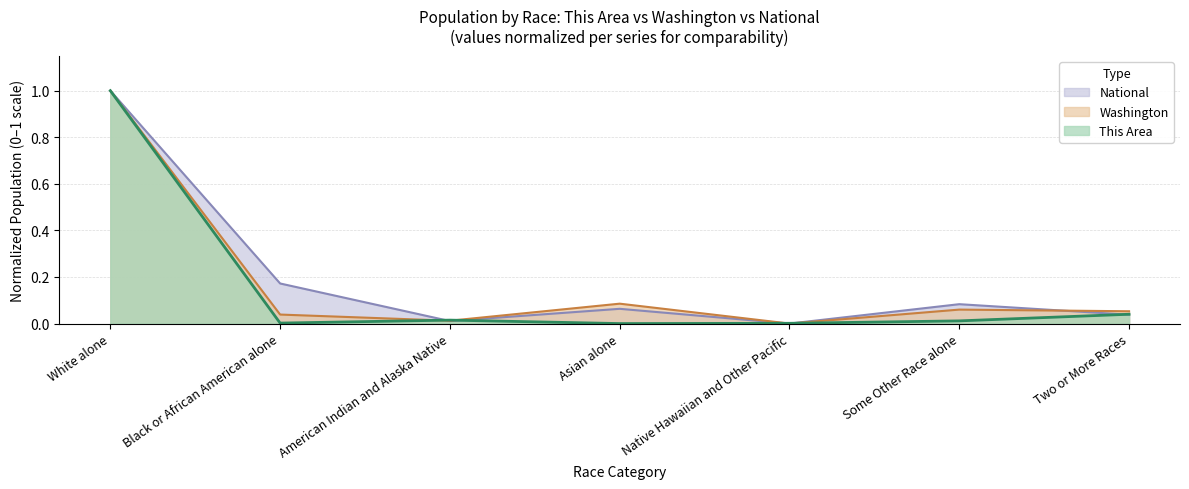

At how many categories does at least one series exceed 0?

7